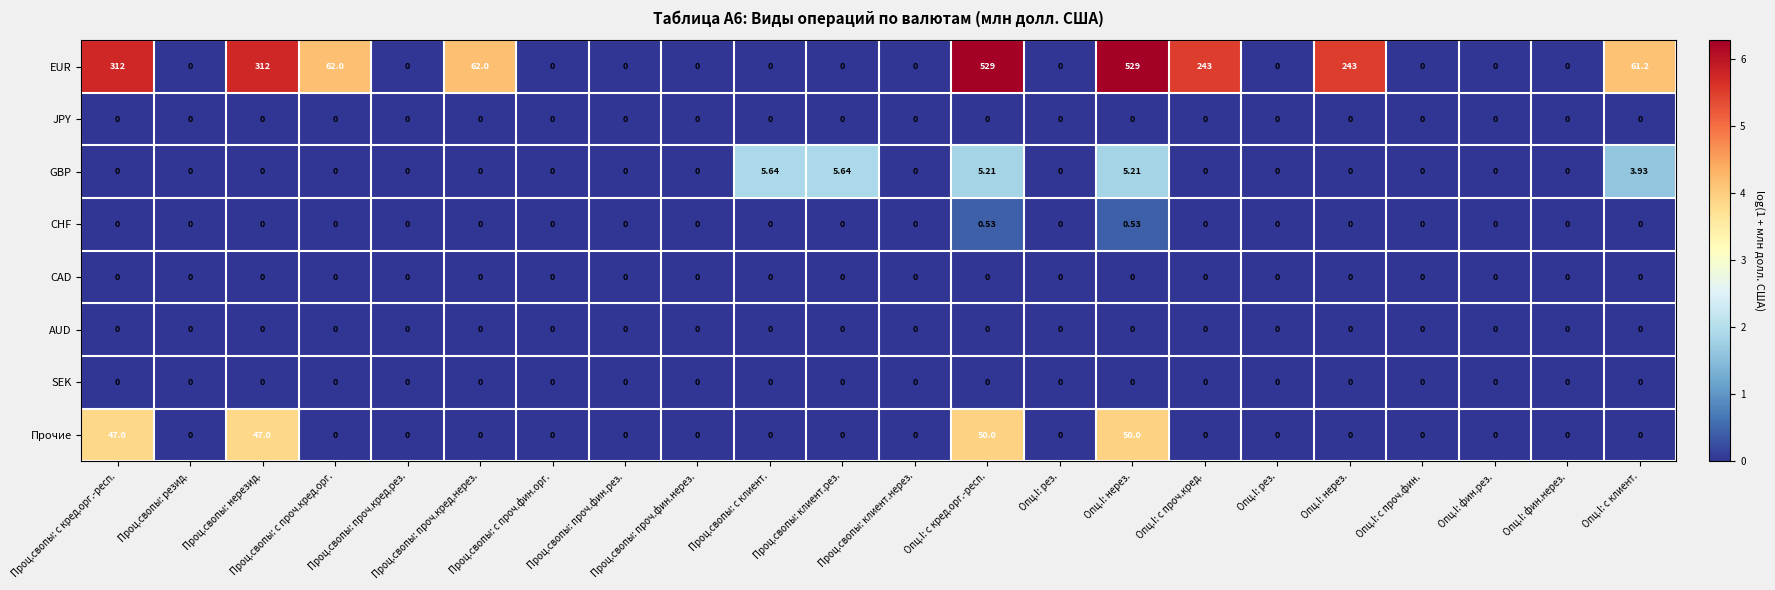

Count the number of categories in the chart.

22